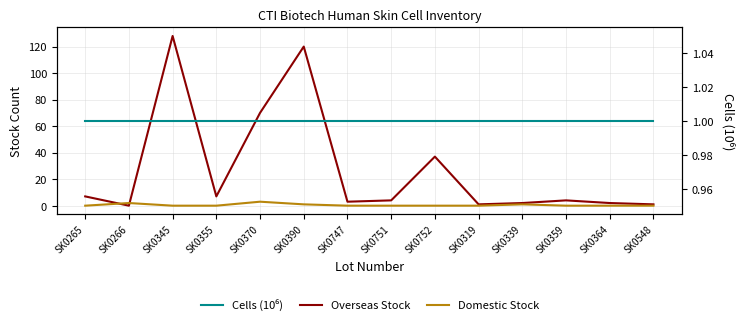

At how many categories does at least one series exceed 38?

3